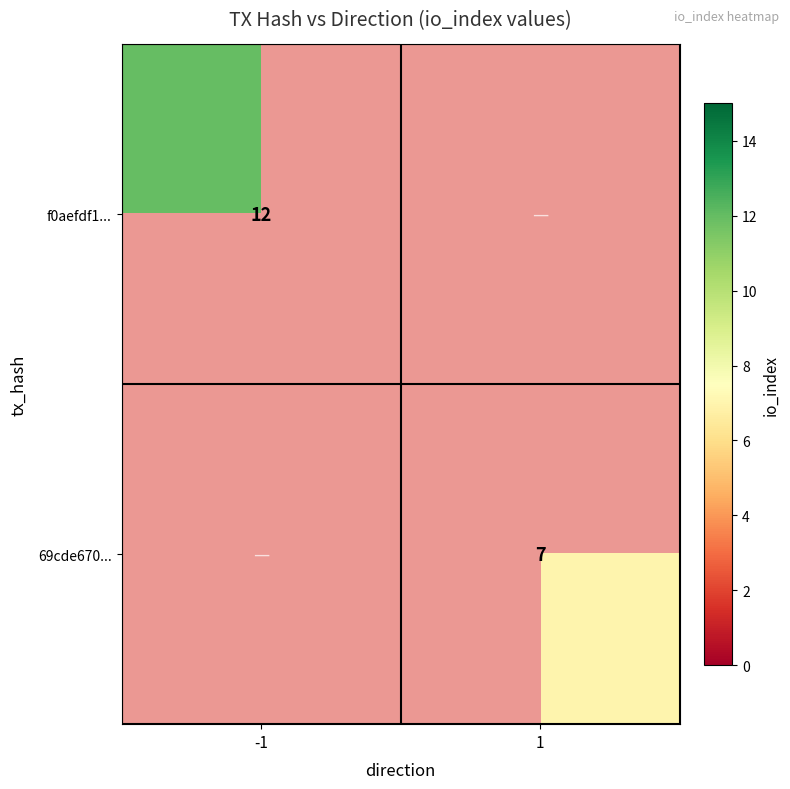

At which category does the chart reach its minimum across all series?

1